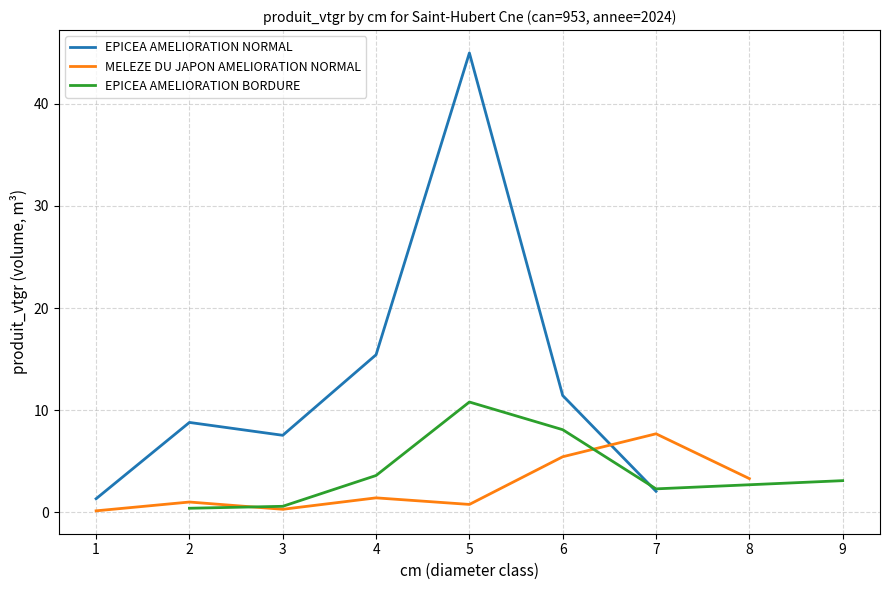

What is the minimum value for EPICEA AMELIORATION NORMAL?

1.3